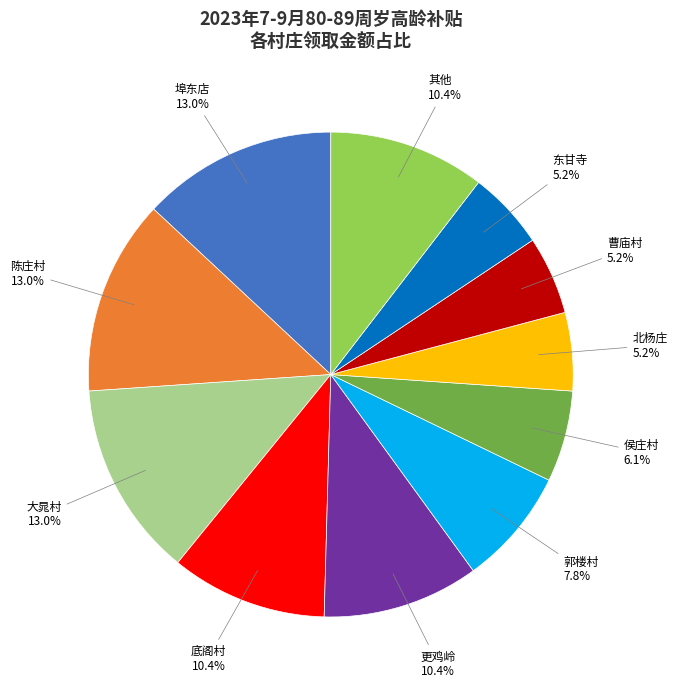

Count the number of slices in the pie.

11